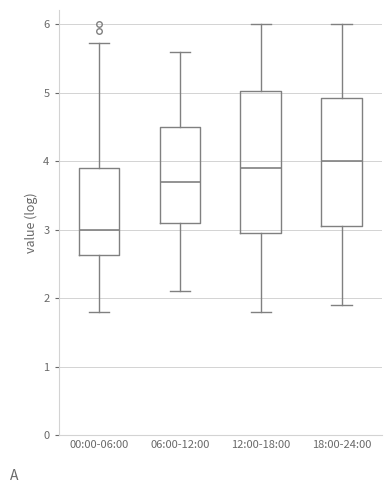

Reading left to right, transcribe this box plot: for each box, give where its median line is, the range the box spans, and where its two whiskers end, as read against the y-axis. The values are not printed on the chart, so give them approximately, as read against the axis.

00:00-06:00: median 3.0, box 2.6 to 3.9, whiskers 1.8 to 5.7
06:00-12:00: median 3.7, box 3.1 to 4.5, whiskers 2.1 to 5.6
12:00-18:00: median 3.9, box 3.0 to 5.0, whiskers 1.8 to 6.0
18:00-24:00: median 4.0, box 3.1 to 4.9, whiskers 1.9 to 6.0